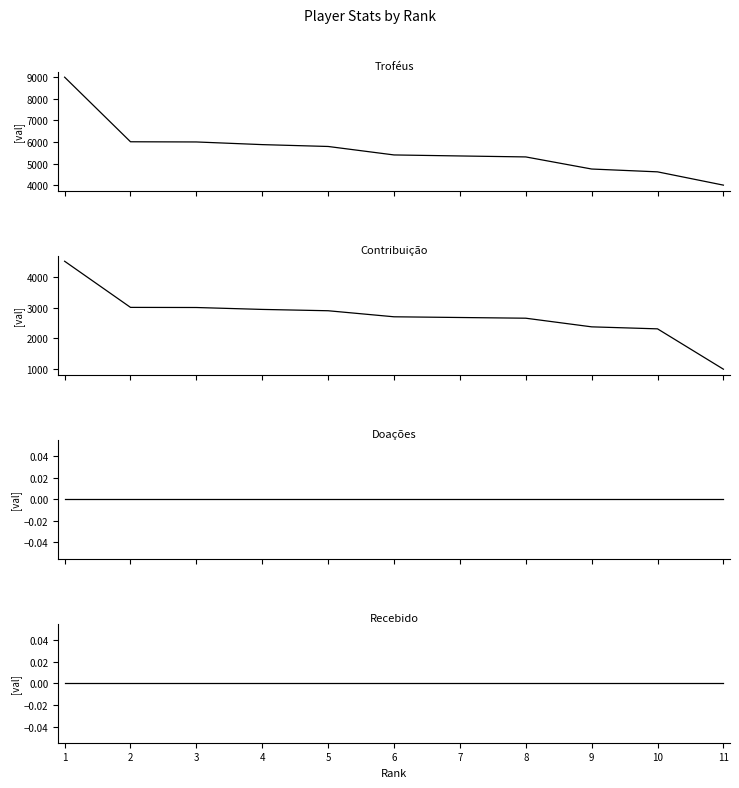

List the labels in order of Troféus value, smallest first.

11, 10, 9, 8, 7, 6, 5, 4, 3, 2, 1